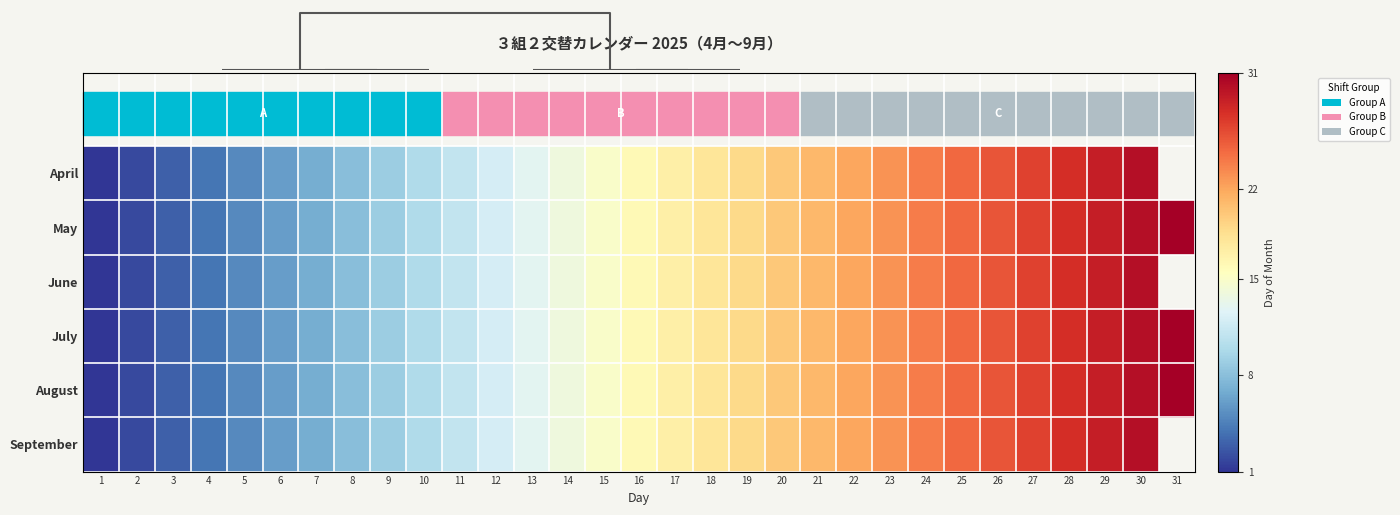

What is the difference between the May values at 20 and 31?

11.0